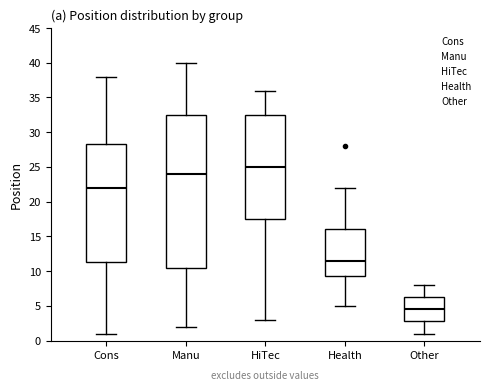

Reading left to right, transcribe this box plot: for each box, give where its median line is, the range the box spans, and where its two whiskers end, as read against the y-axis. The values are not printed on the chart, so give them approximately, as read against the axis.

Cons: median 22.0, box 11.5 to 28.5, whiskers 1.0 to 38.0
Manu: median 24.0, box 10.5 to 32.5, whiskers 2.0 to 40.0
HiTec: median 25.0, box 17.5 to 32.5, whiskers 3.0 to 36.0
Health: median 11.5, box 9.5 to 16.0, whiskers 5.0 to 22.0
Other: median 4.5, box 3.0 to 6.5, whiskers 1.0 to 8.0